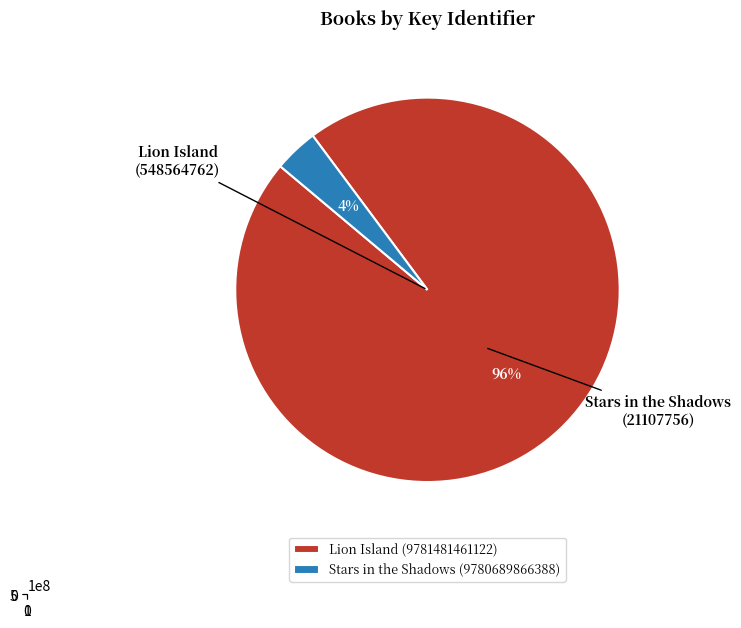

To the nearest percent, what percentage of the pie is Lion Island (9781481461122)?

96%